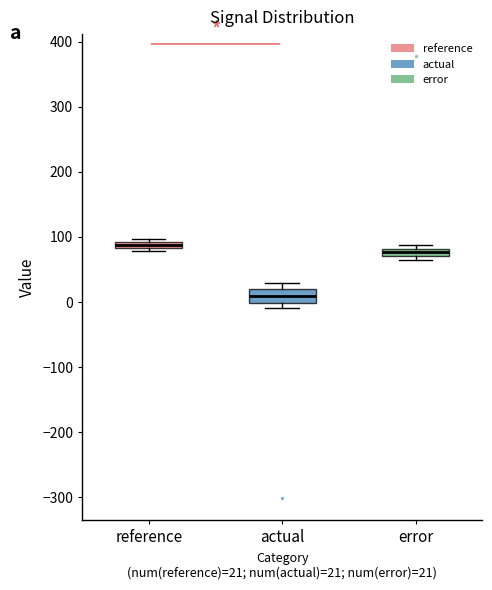

Where is the lower edge of the box for reference on the y-axis? The values are not printed on the chart, so give them approximately, as read against the axis.

80